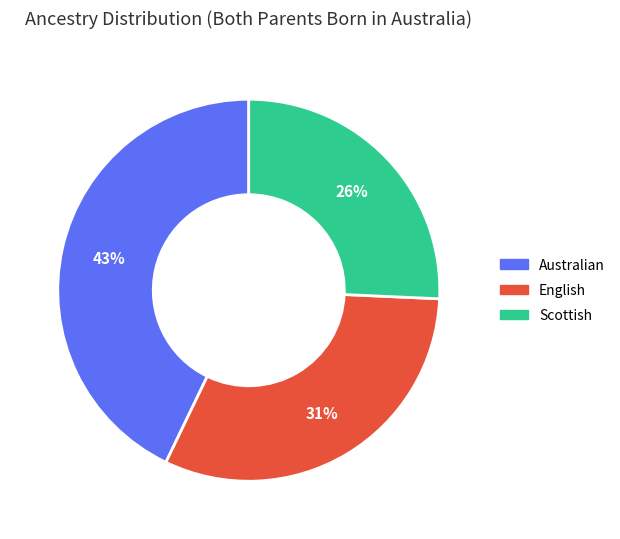

How many segments does this pie chart have?

3